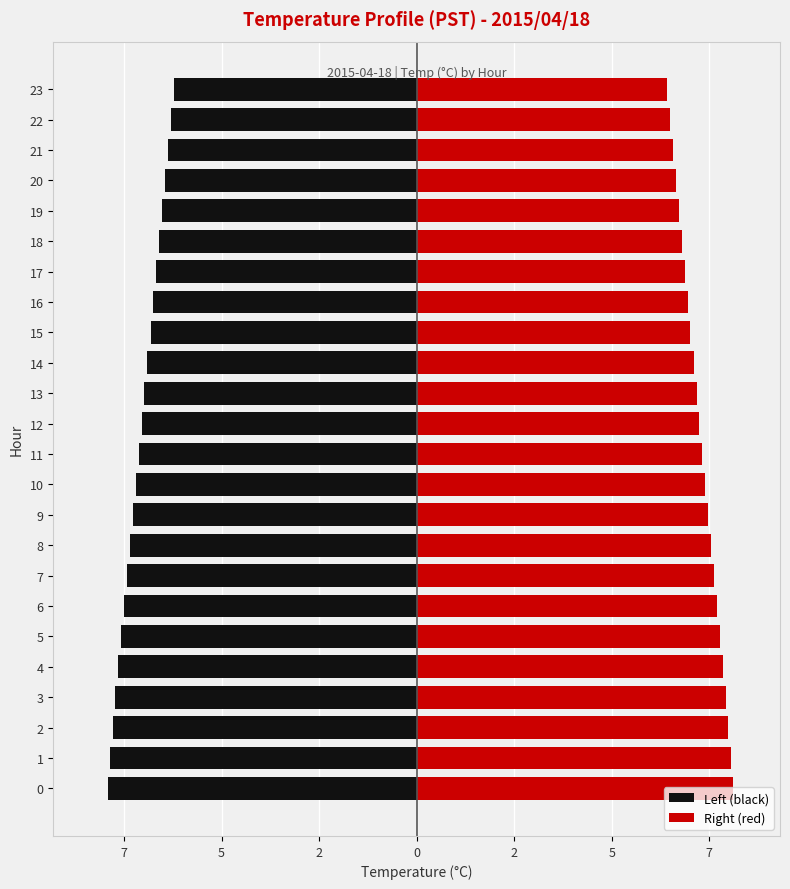

Reading left to right, extract all data points from this chart.

Left (black): -7.9	-7.8	-7.8	-7.7	-7.7	-7.6	-7.5	-7.4	-7.3	-7.3	-7.2	-7.1	-7.0	-7.0	-6.9	-6.8	-6.8	-6.7	-6.6	-6.5	-6.5	-6.4	-6.3	-6.2
Right (red): 8.1	8.1	8.0	7.9	7.8	7.8	7.7	7.6	7.5	7.5	7.4	7.3	7.2	7.2	7.1	7.0	7.0	6.9	6.8	6.7	6.7	6.6	6.5	6.4